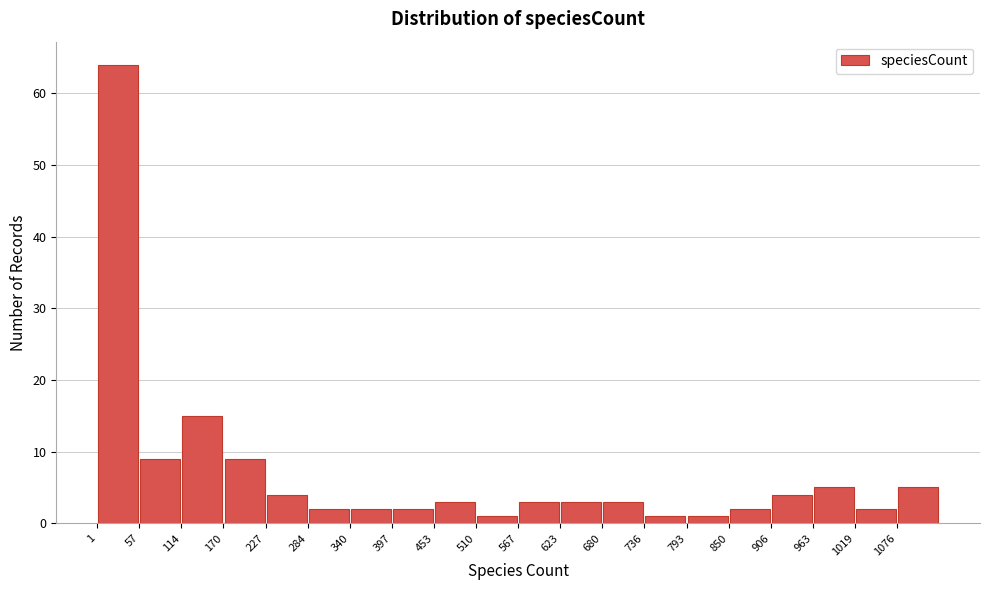

How tall is the bar that spans 340 to 400 on the x-axis? Neither the bar edges nor the heights are printed on the chart, so give them approximately, as read against the axes.

2